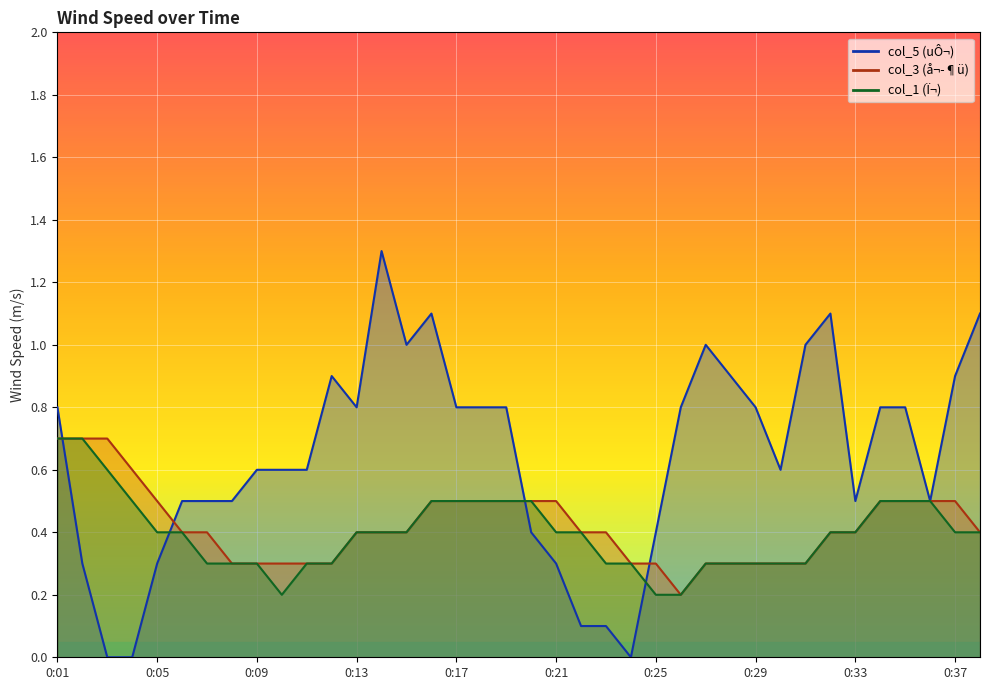

Which category has the highest value in the col_5 series?

0:14